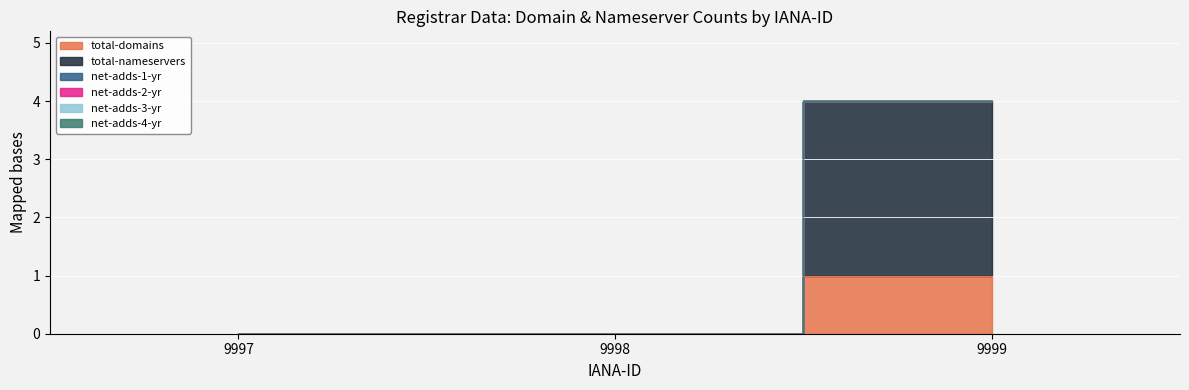

Rank the series at 9999 from lowest to highest value.

net-adds-1-yr, net-adds-2-yr, net-adds-3-yr, net-adds-4-yr, total-domains, total-nameservers